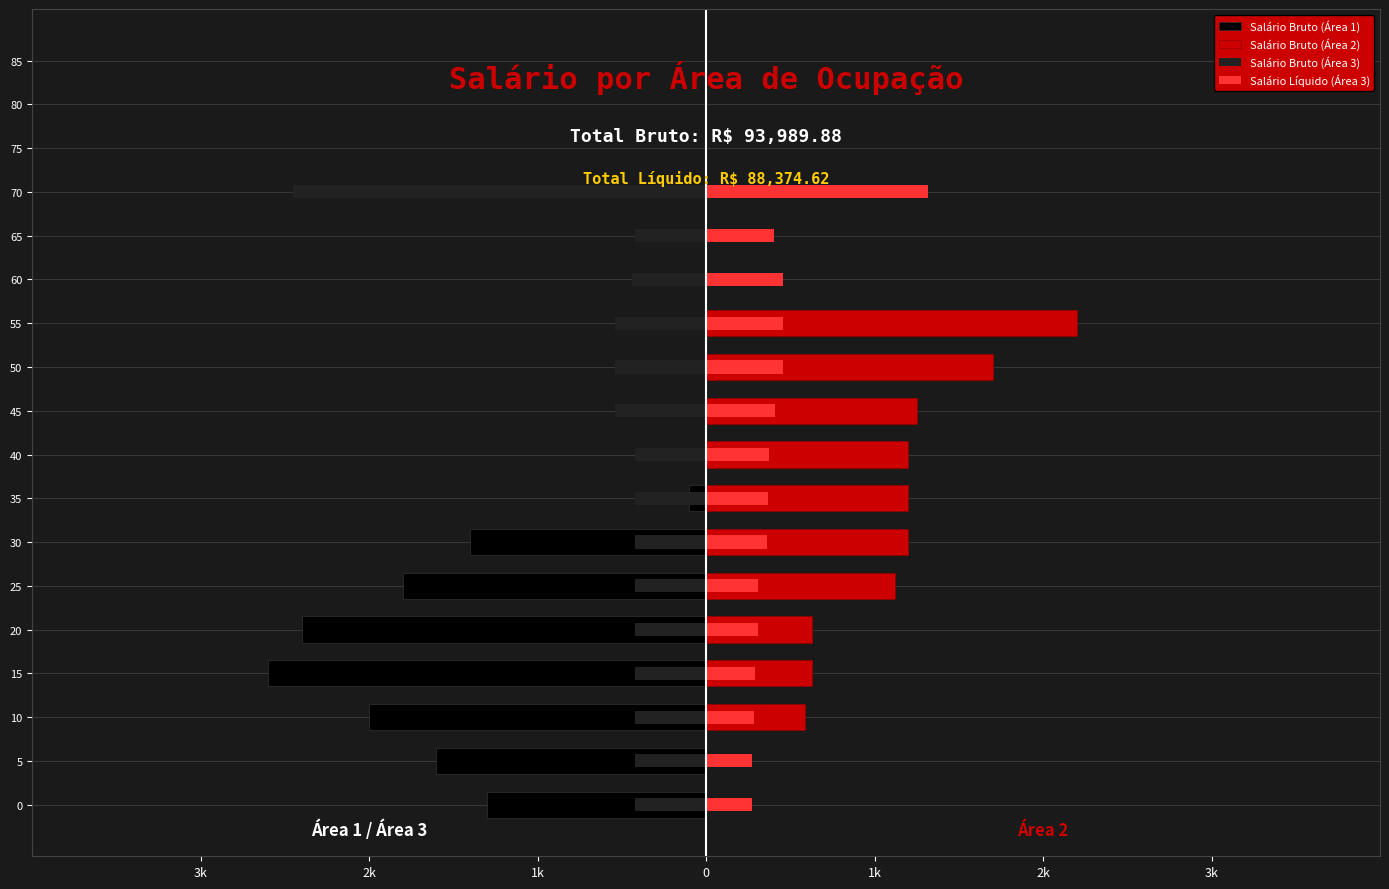

How many groups of bars are there?

18